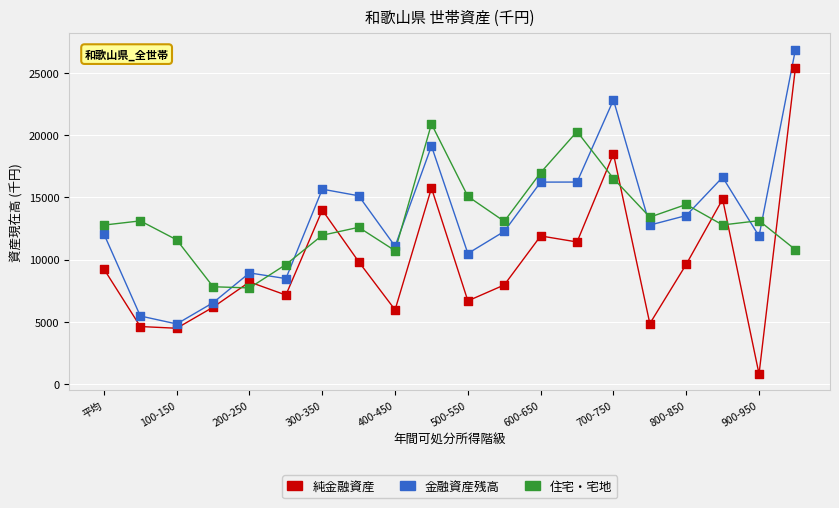

Which series contains the highest Y value?

金融資産残高